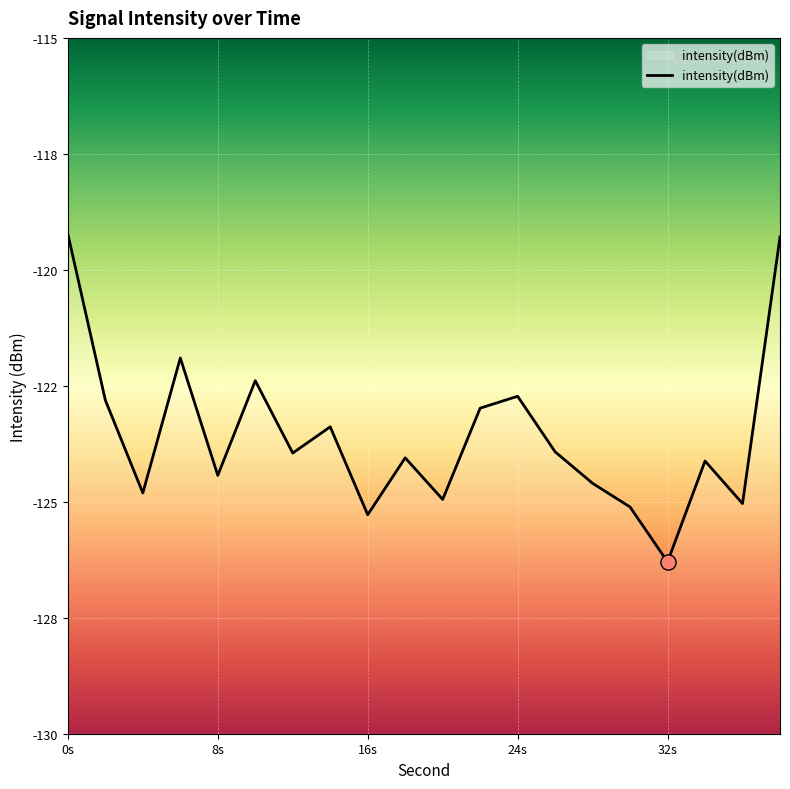

What is the change in value from 10 to 20?

-2.6